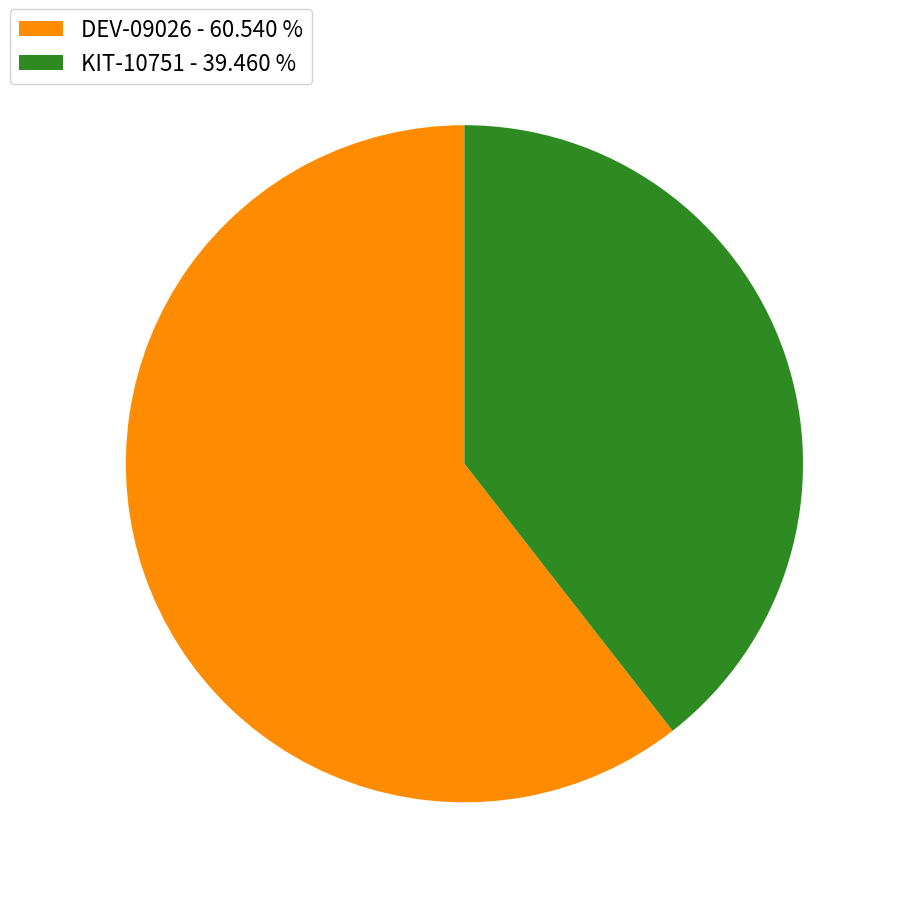

Rank the categories by value from highest to lowest.

DEV-09026, KIT-10751